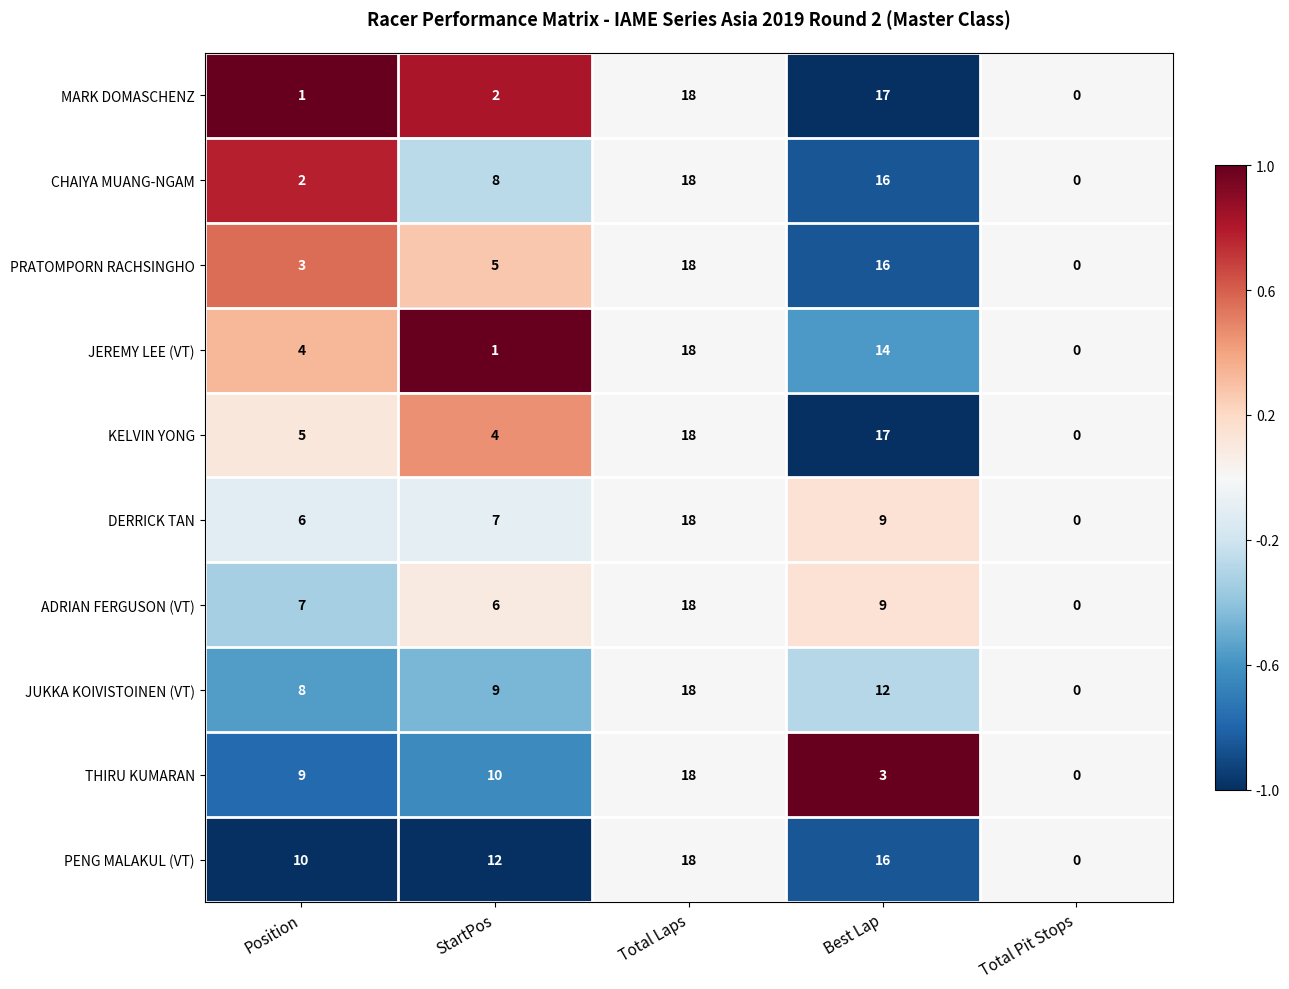

Rank the categories by PENG MALAKUL (VT) value from lowest to highest.

Total Pit Stops, Position, StartPos, Best Lap, Total Laps